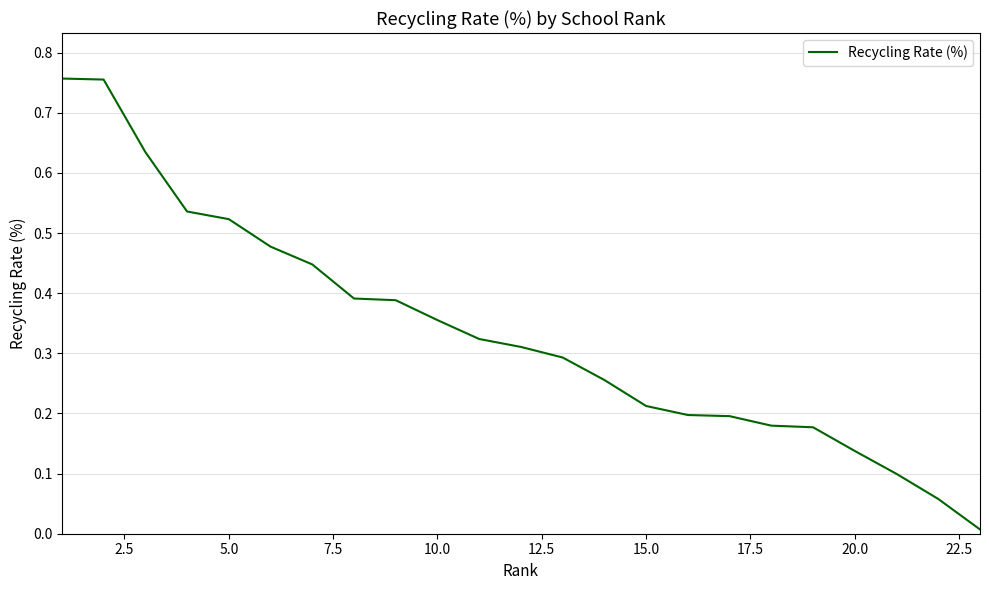

What is the difference between the maximum and minimum values?

0.7